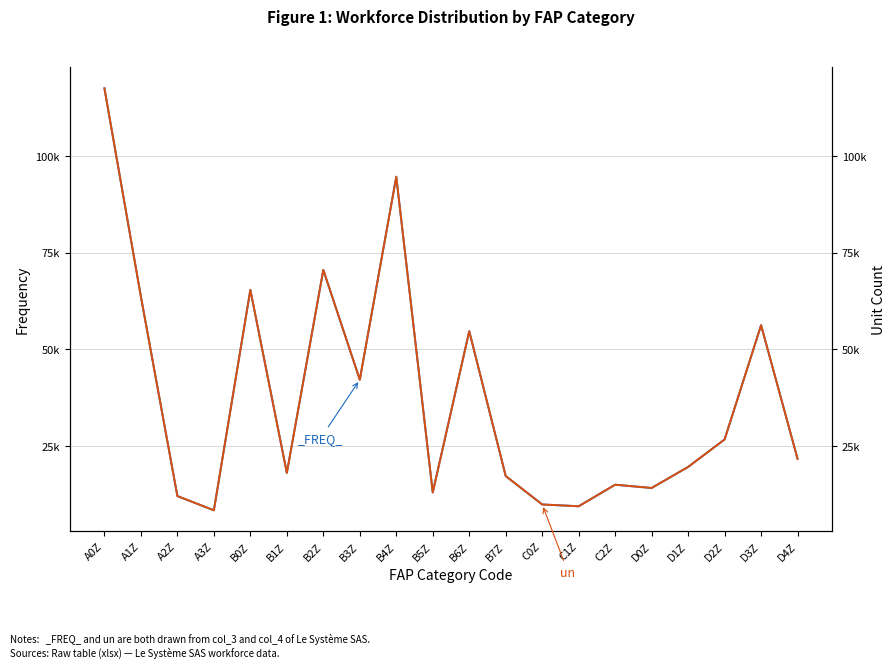

What is the value of the 2nd point from the left?

63627